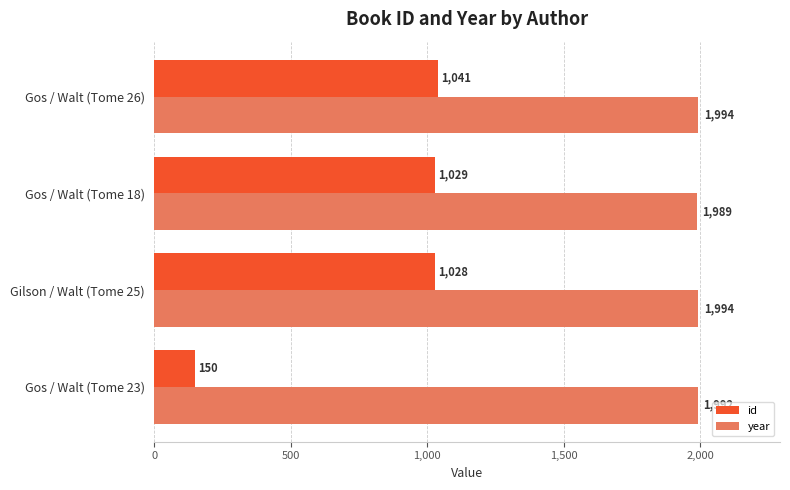

List the series in order of their peak value, highest first.

year, id